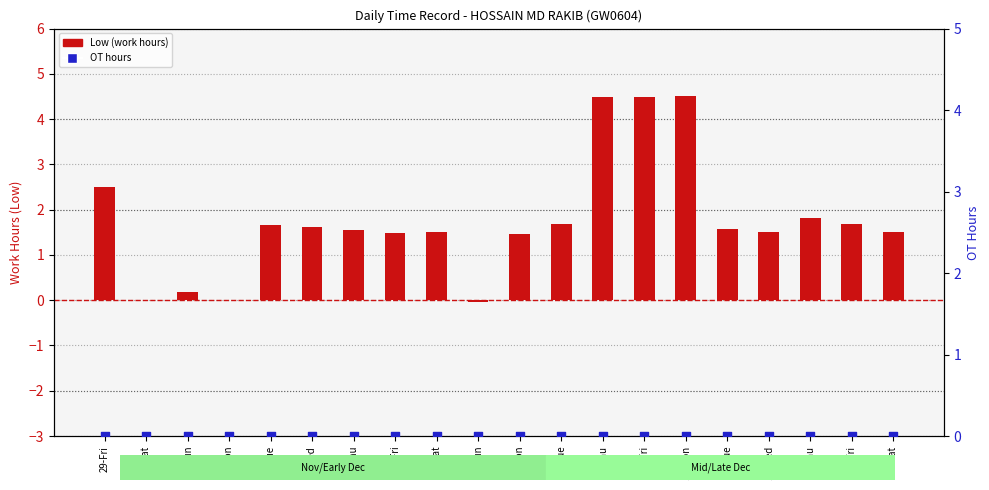

Which series has the largest total across all categories?

Low (work hours relative)